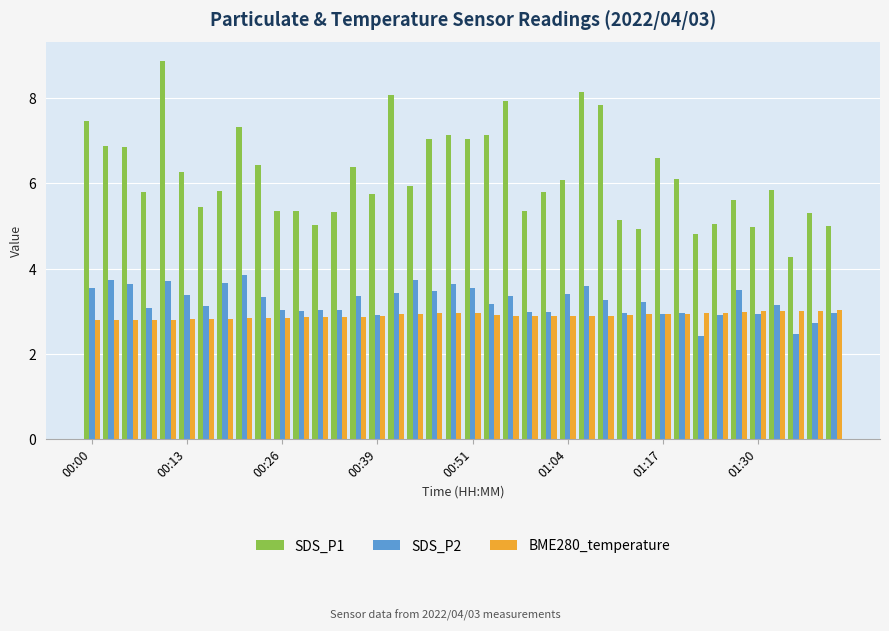

Which series has the largest range (max minus min)?

SDS_P1